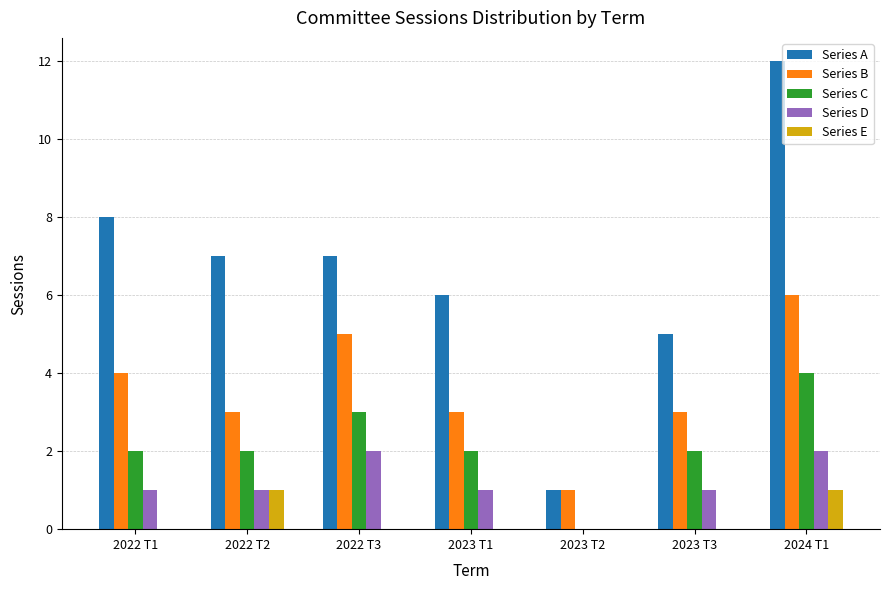

What is the approximate value of Series D at 2023 T3?

1